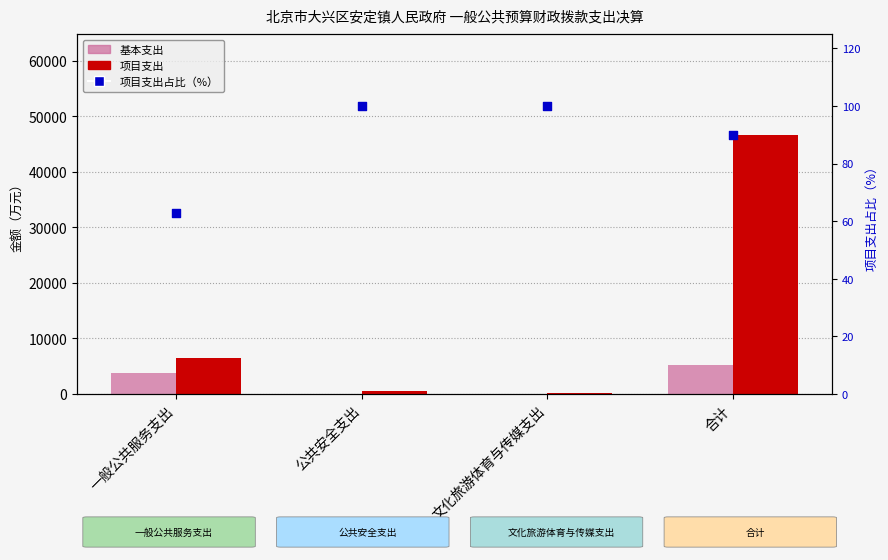

What are all the series names shown in the legend?

基本支出, 项目支出, 项目支出占比（%）